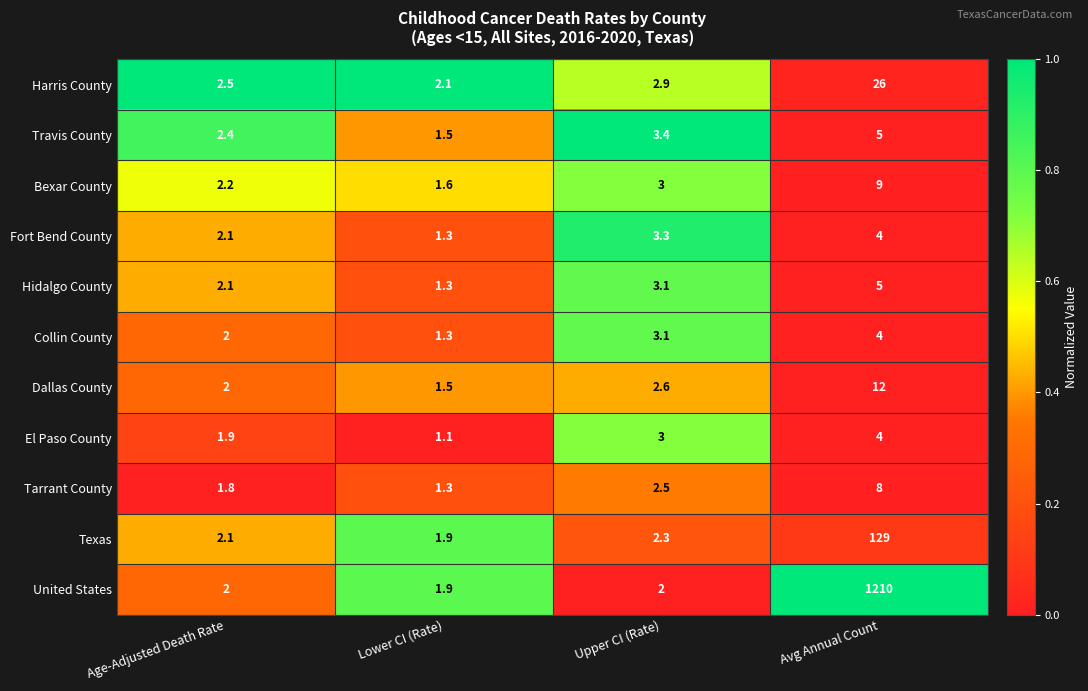

Rank the categories by El Paso County value from highest to lowest.

Avg Annual Count, Upper CI (Rate), Age-Adjusted Death Rate, Lower CI (Rate)